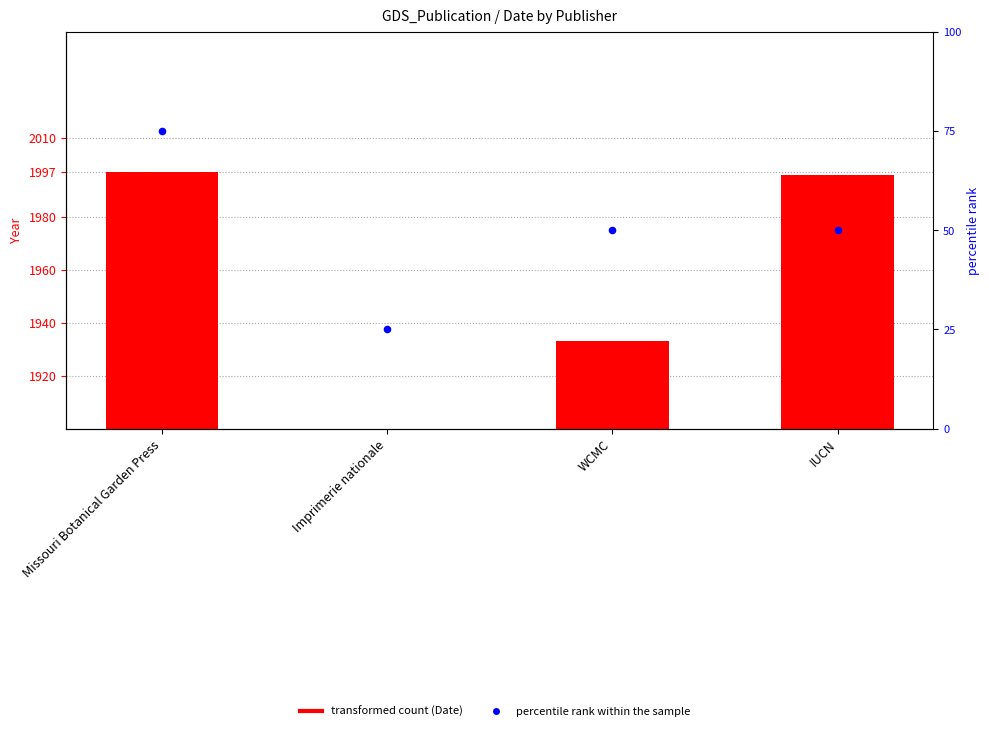

Which series contains the lowest Y value?

percentile rank within the sample